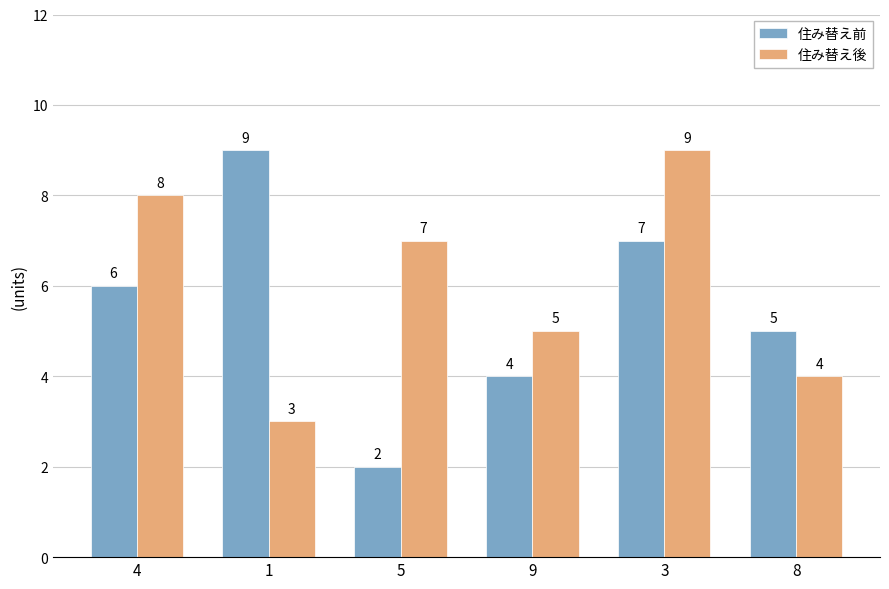

Reading left to right, transcribe all the data shown in this chart.

住み替え前: 6	9	2	4	7	5
住み替え後: 8	3	7	5	9	4